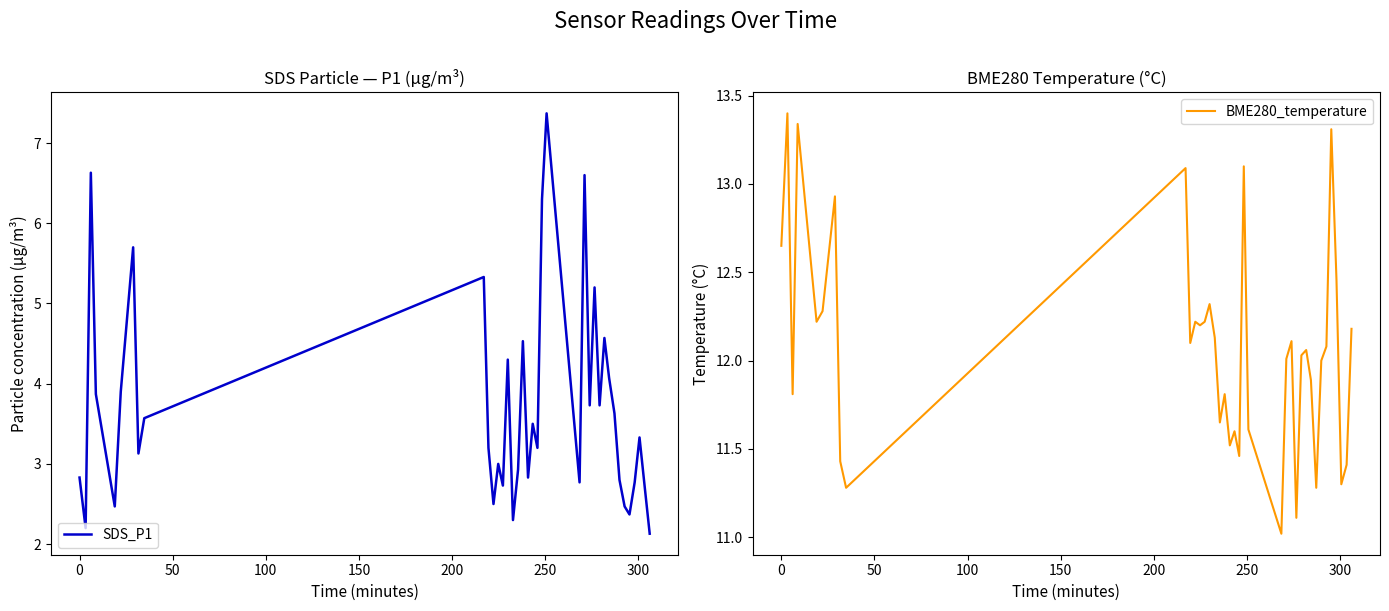

How many series are shown in this chart?

2